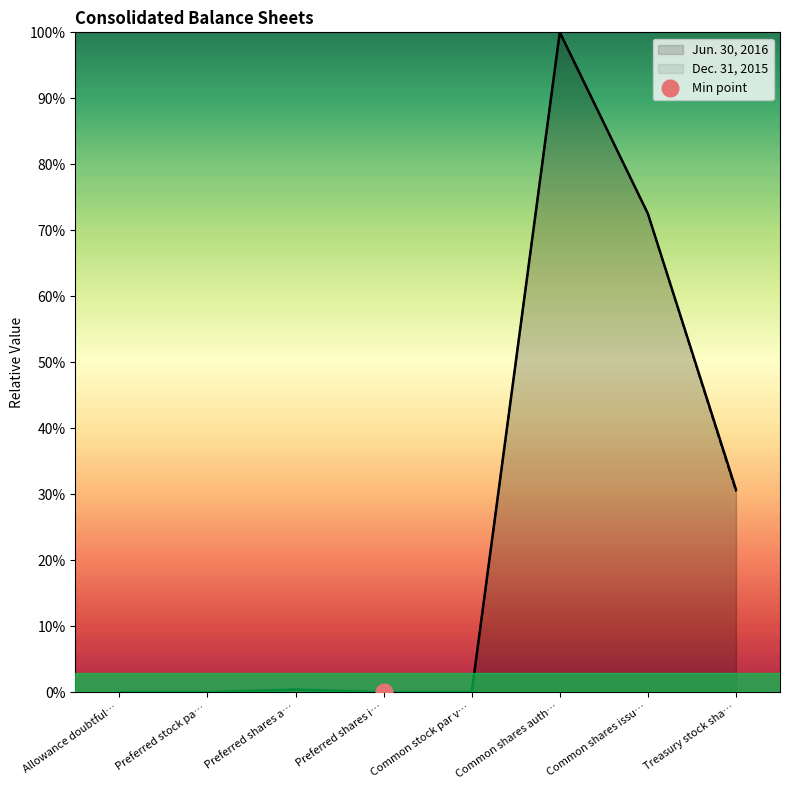

True or false: Dec. 31, 2015 has a value of 0.0 at Allowance doubtful….

False